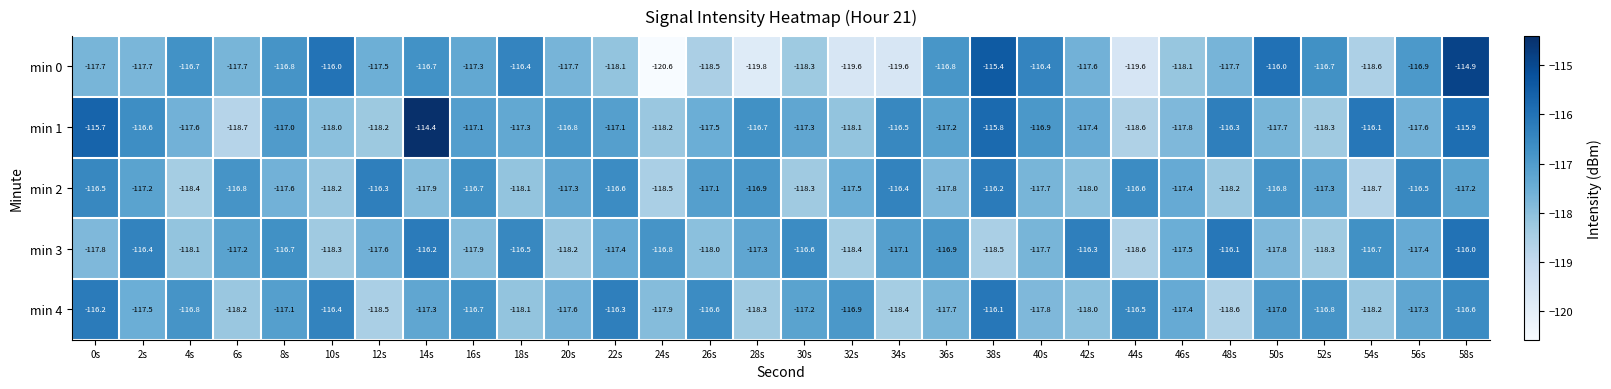

Where does the min 2 series first go above -117?

0s